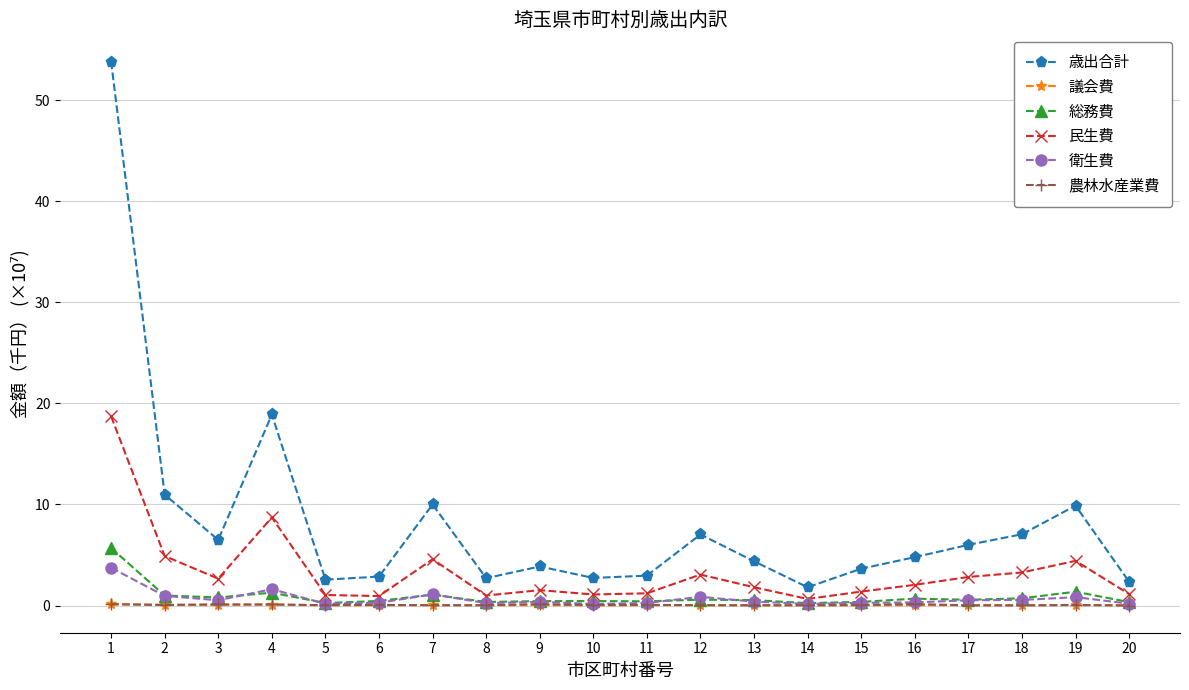

How many categories are shown in the chart?

20